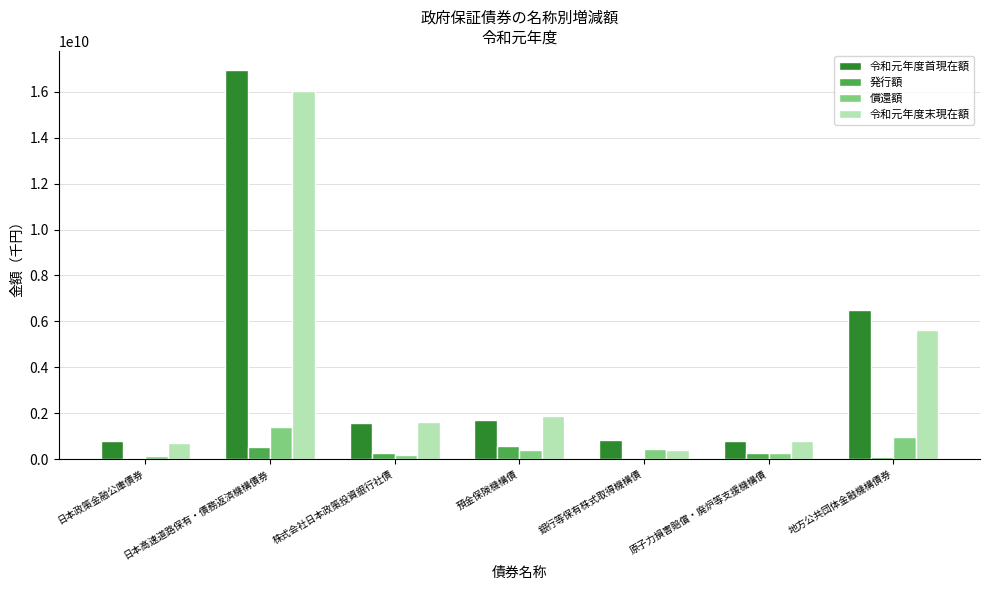

The value of 令和元年度末現在額 at 日本政策金融公庫債券 is 715000000. True or false?

True